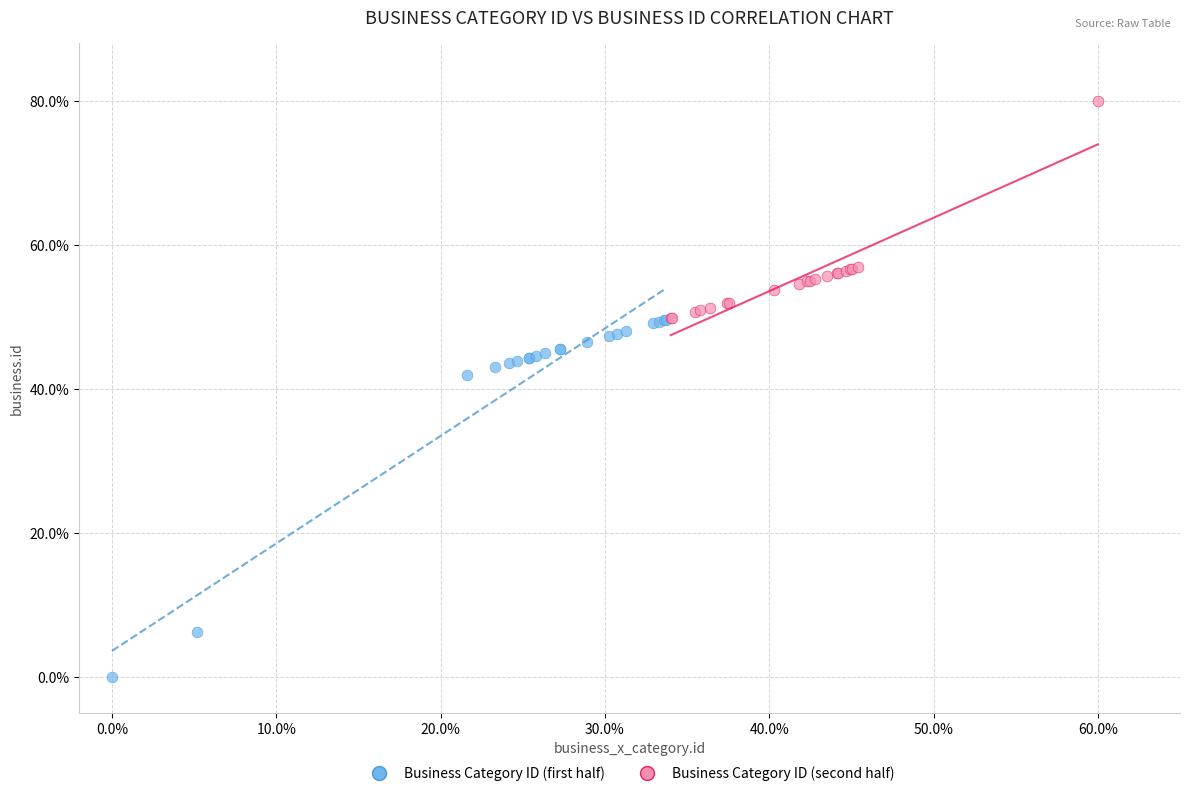

Which series has the widest spread of Y values?

Business Category ID (first half)